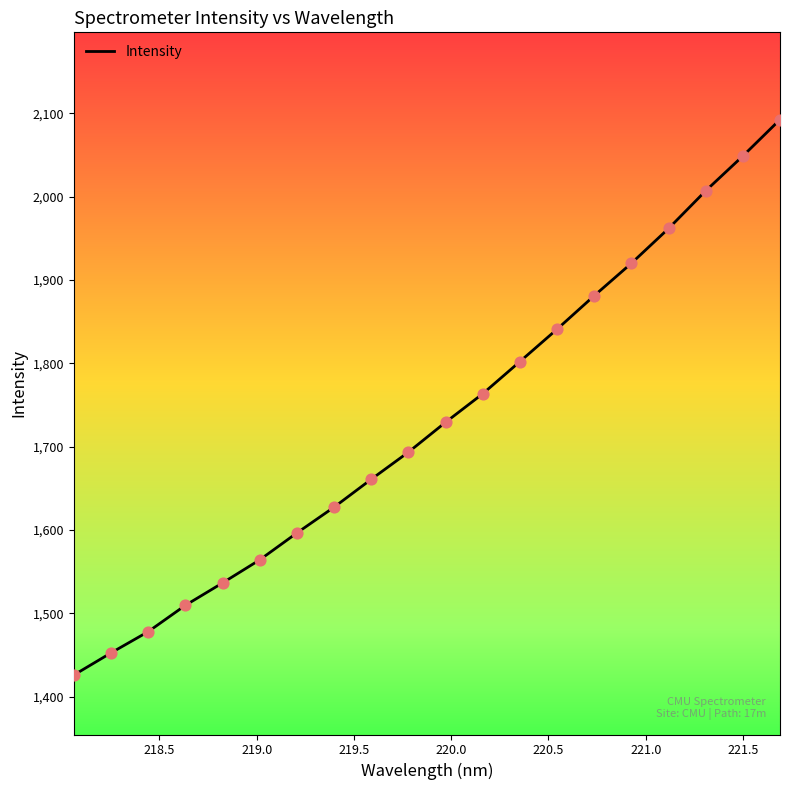

What is the maximum value shown in the chart?

2092.5